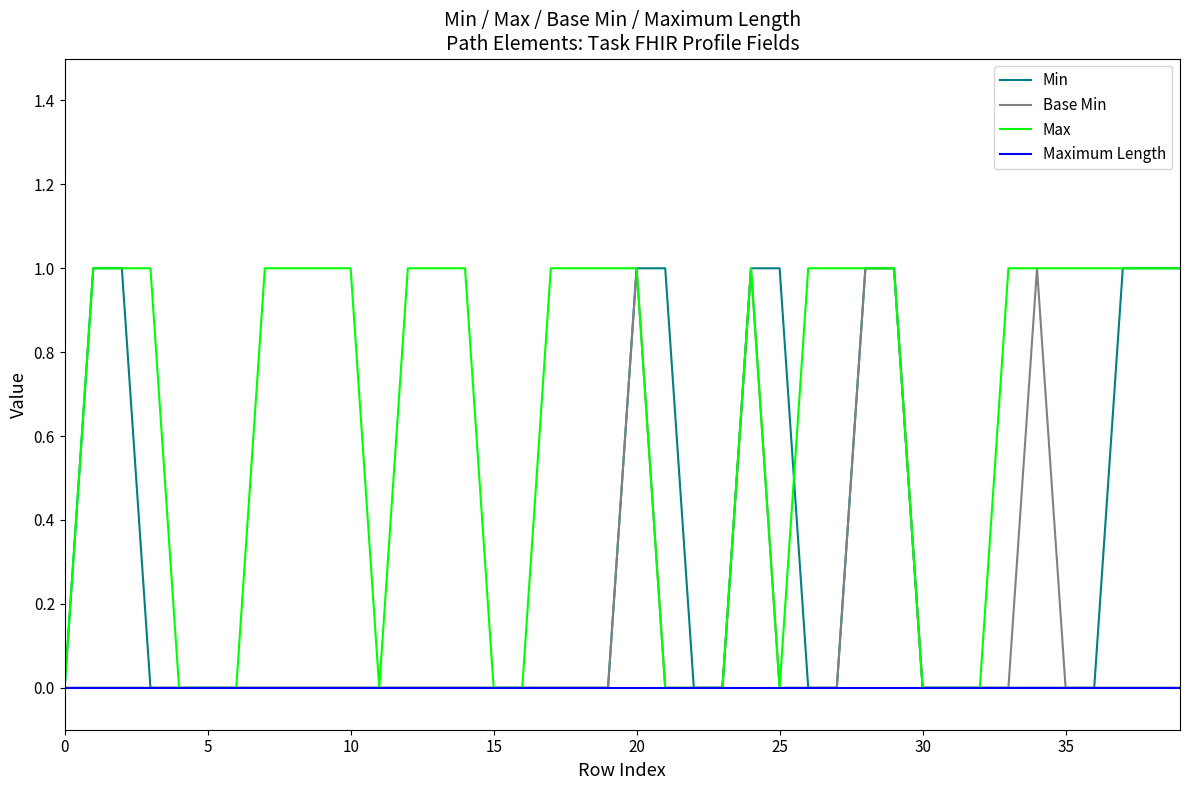

Which series has the largest total across all categories?

Max